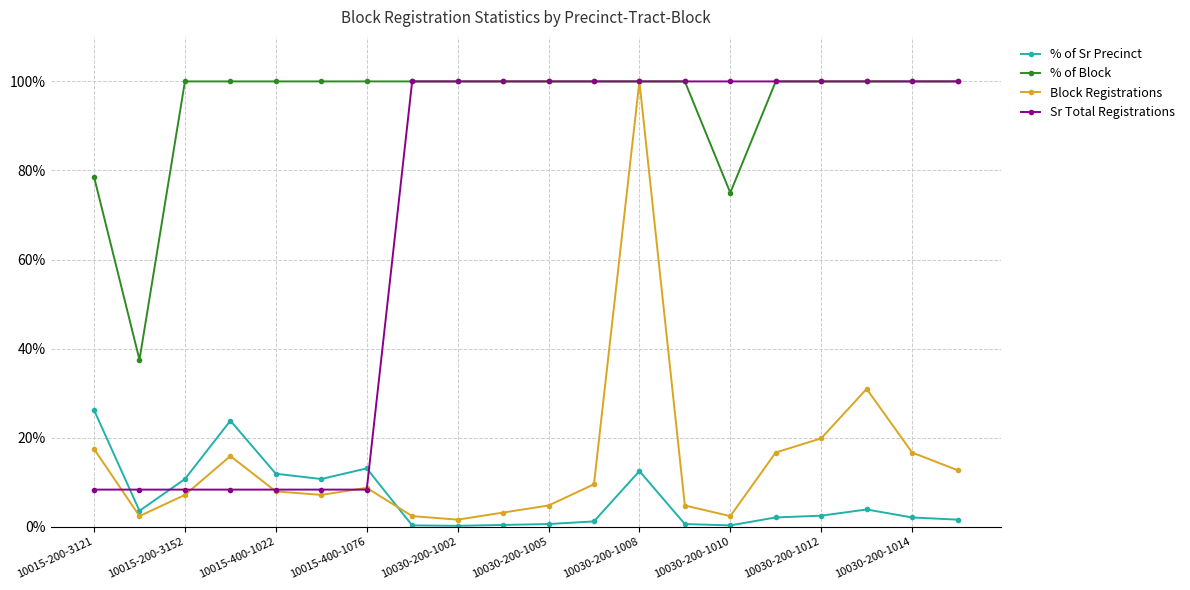

True or false: % of Block and % of Sr Precinct cross at least once.

False